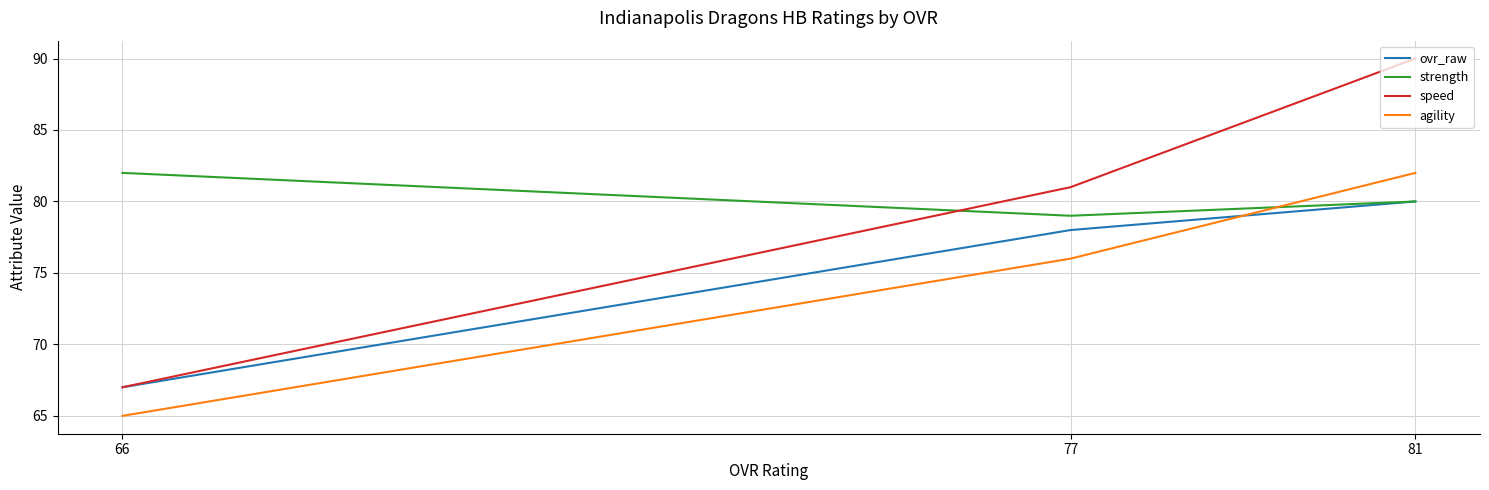

At which label does strength reach its peak?

66